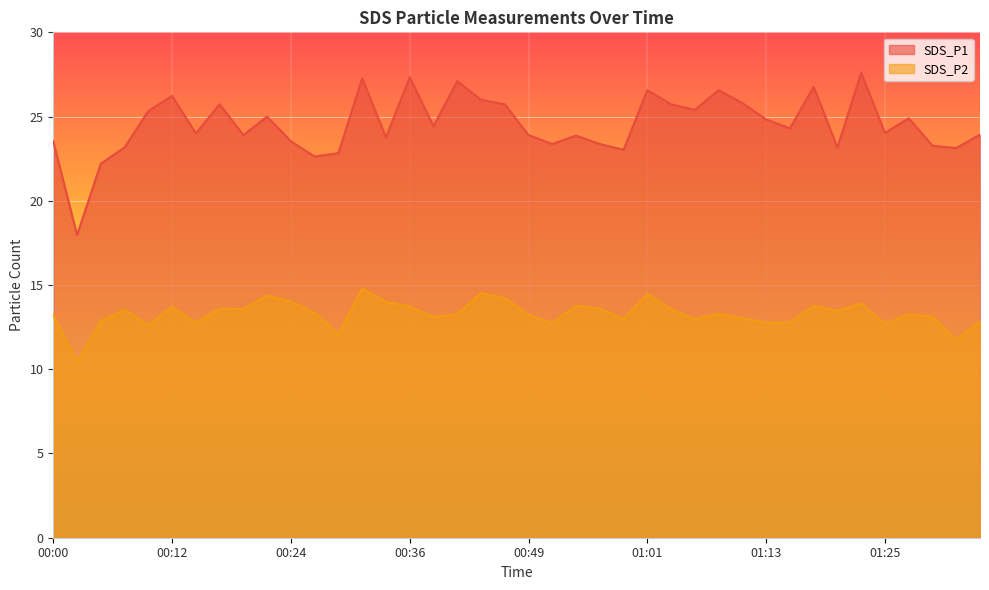

At which category does the chart reach its peak across all series?

01:23